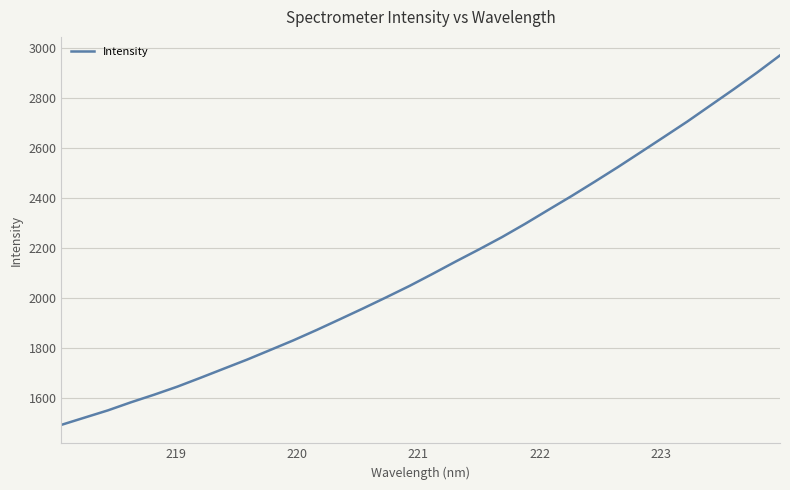

What is the average value?

2128.3